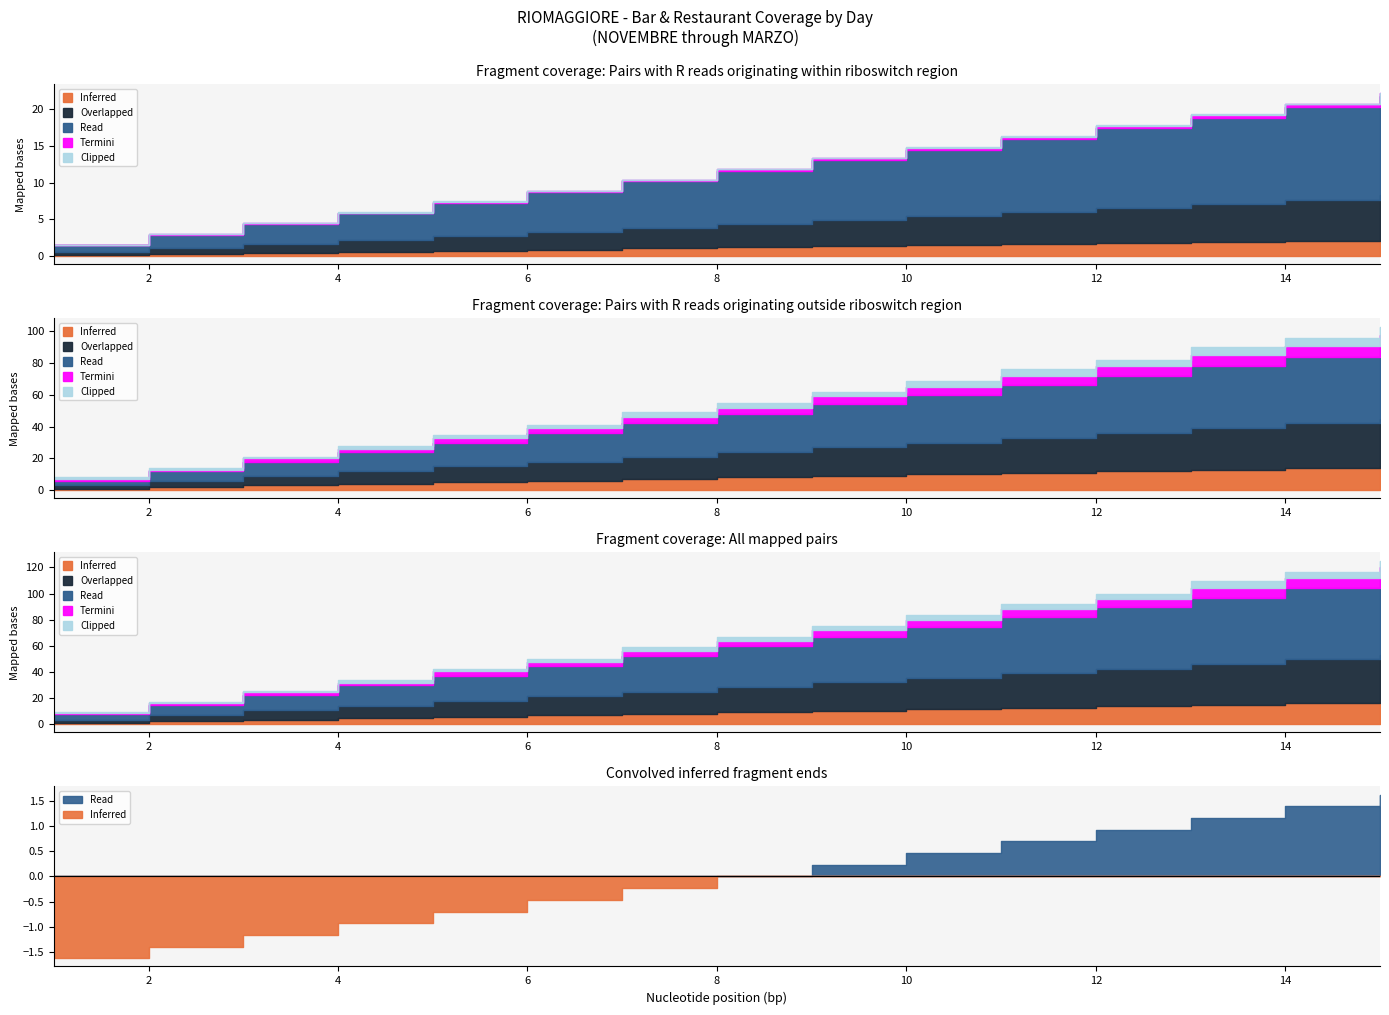

True or false: Inferred and Read intersect in this chart.

False